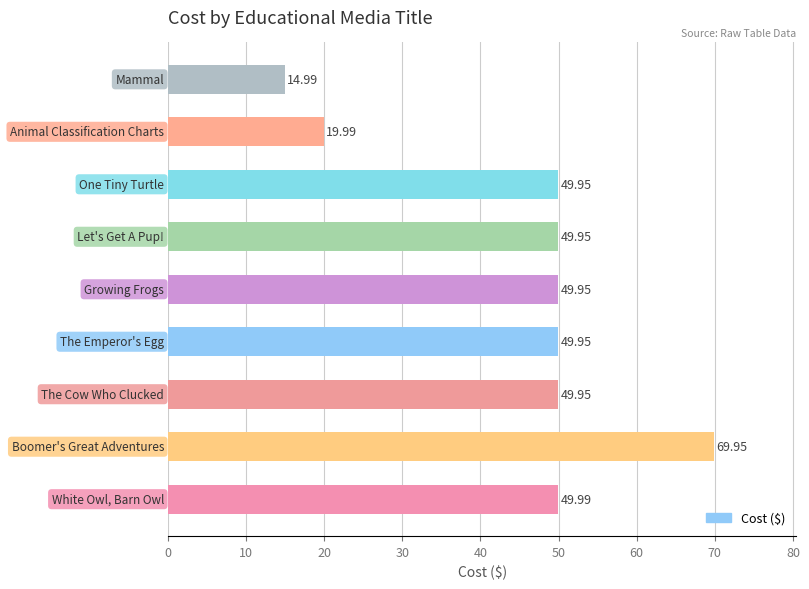

Are the bars horizontal?

Yes